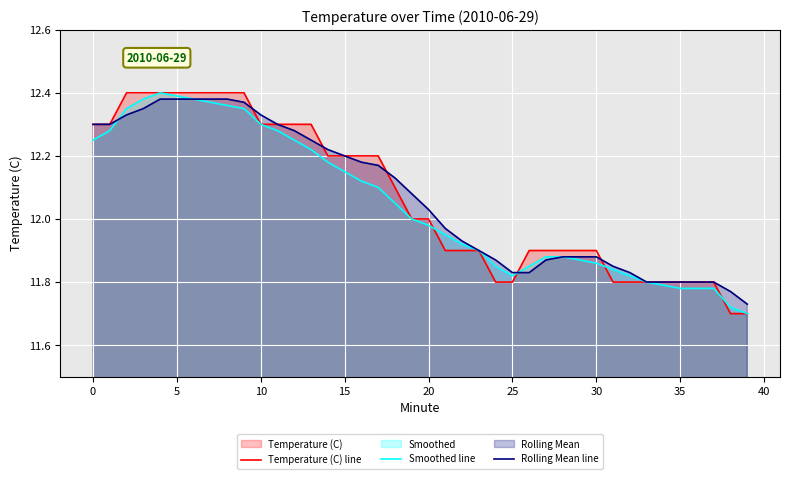

Which series has the widest spread of values?

Temperature (C) line